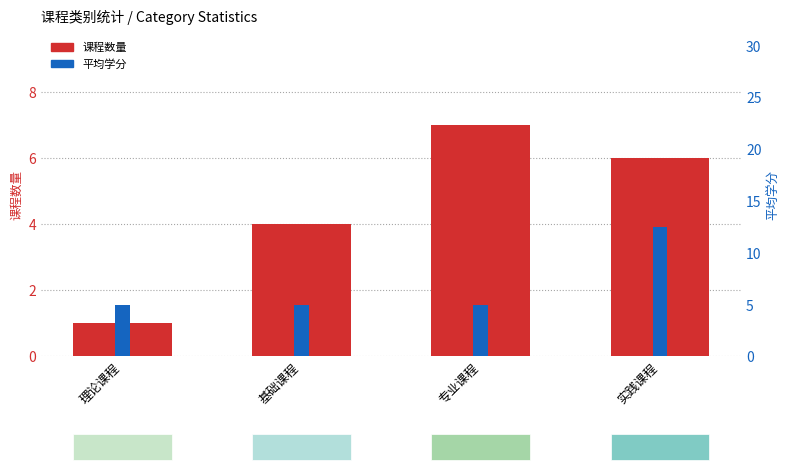

Reading left to right, extract all data points from this chart.

课程数量: 理论课程=1.0	基础课程=4.0	专业课程=7.0	实践课程=6.0
平均学分: 理论课程=5.0	基础课程=5.0	专业课程=5.0	实践课程=12.5